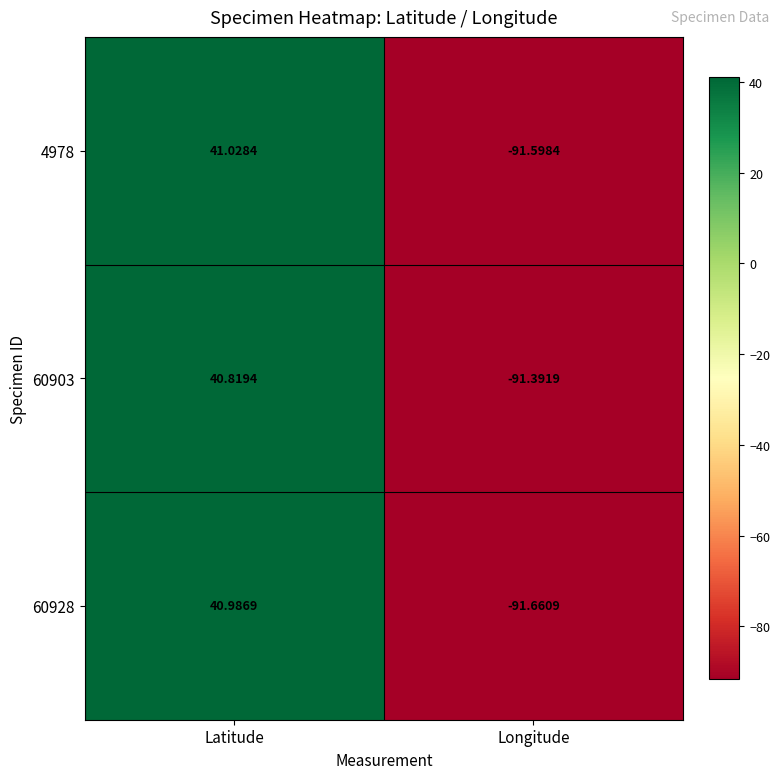

Which category has the highest value in the 4978 series?

Latitude